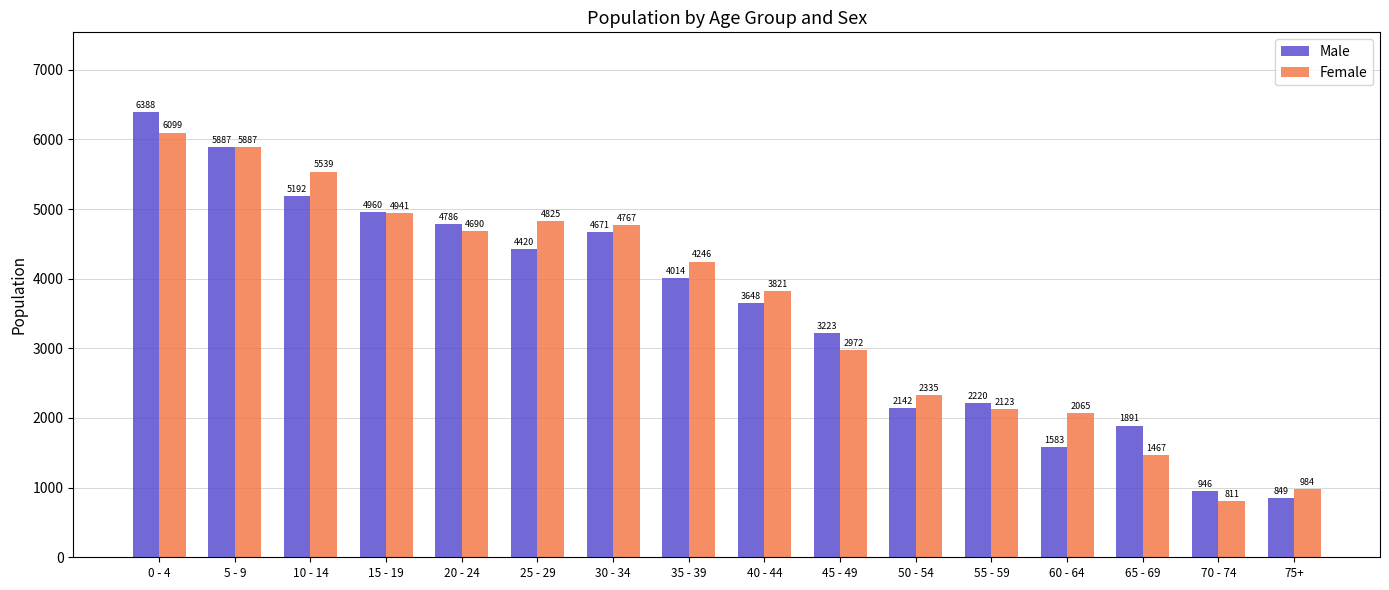

Which series has the largest total across all categories?

Female